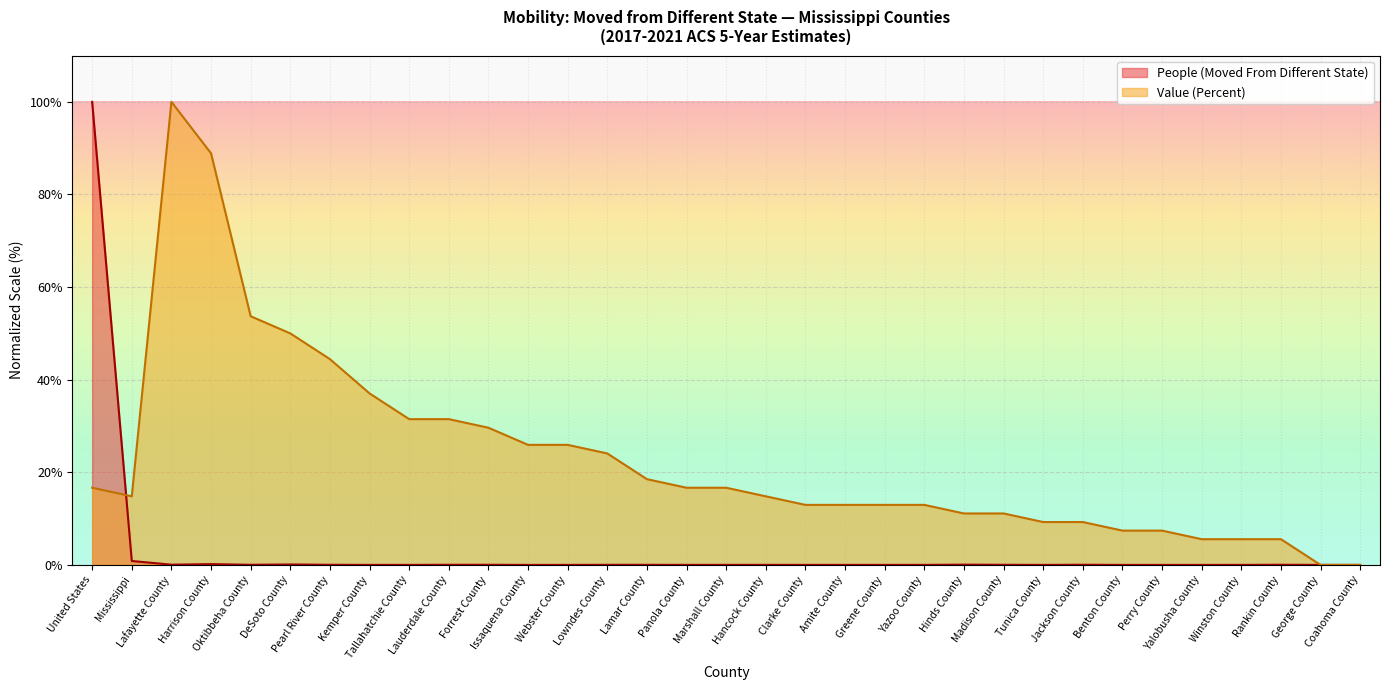

Where is People (Moved From Different State) nearest to the value 50?

Mississippi